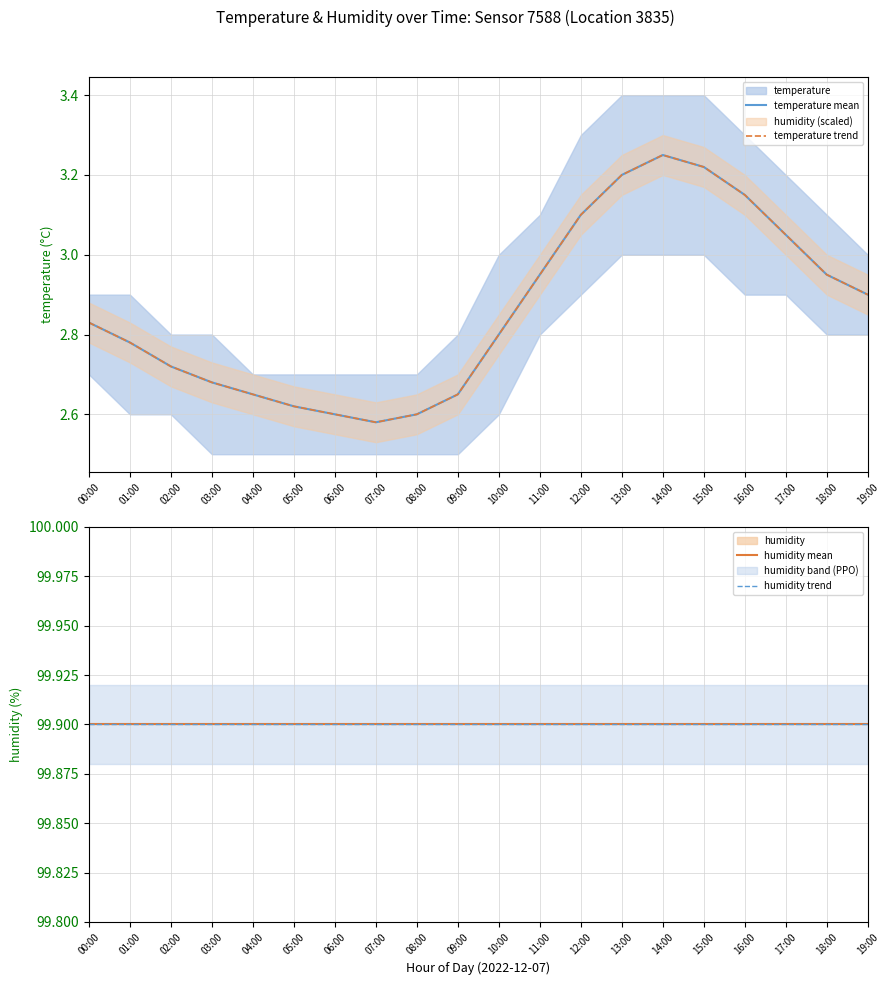

What is the label of the 7th point from the left?

06:00